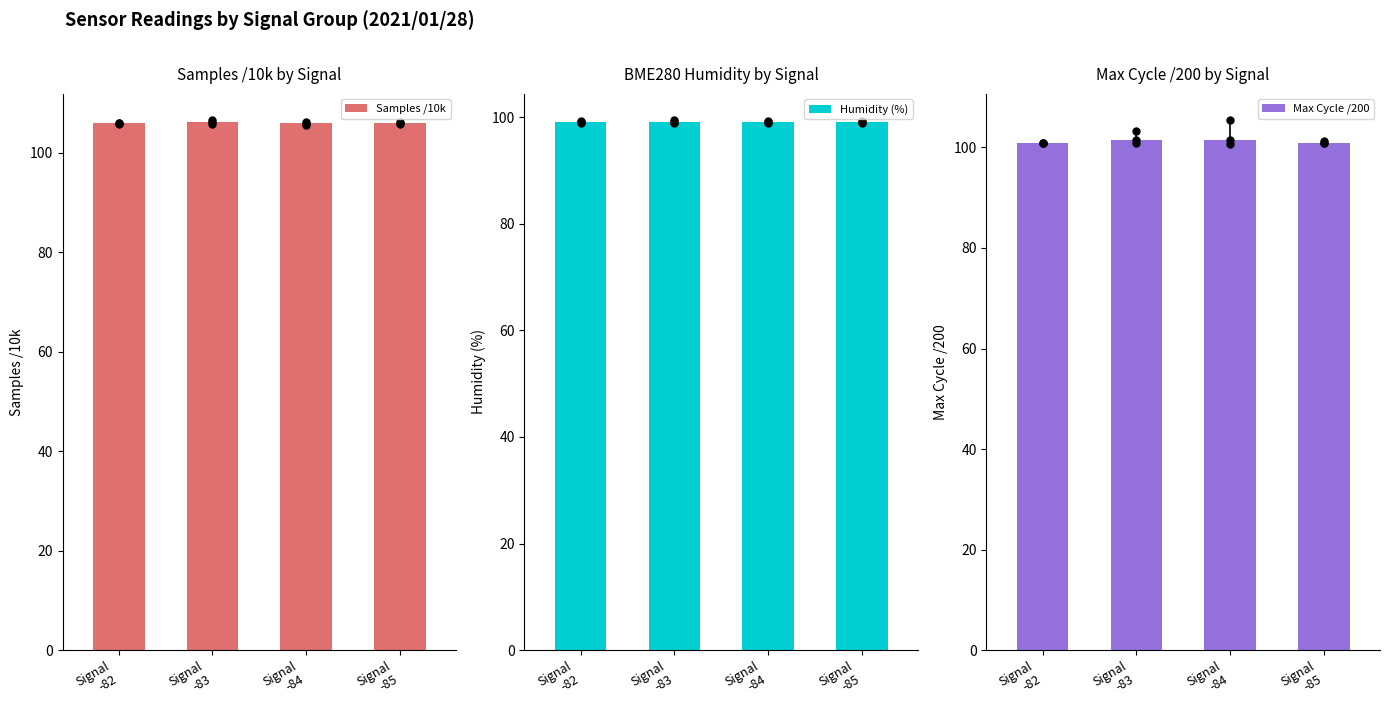

The Humidity (%) series shows 163.7 at Signal
-85. True or false?

False